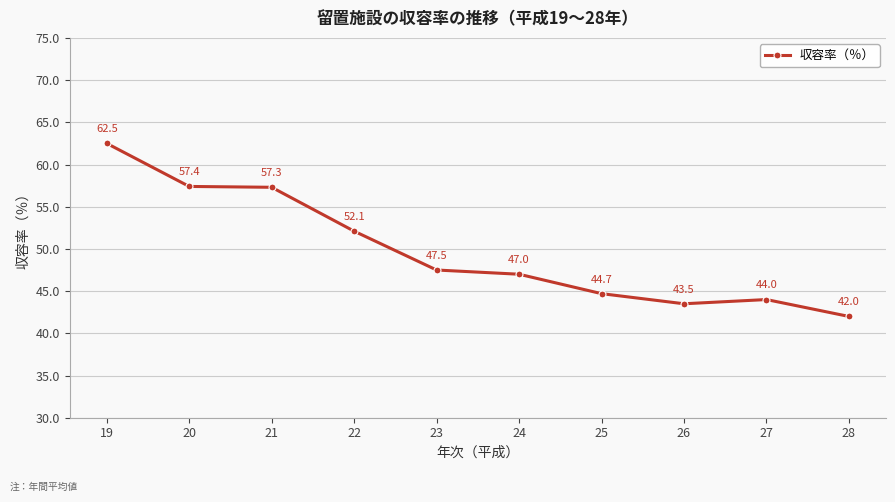

How many data points are less than 47?

4